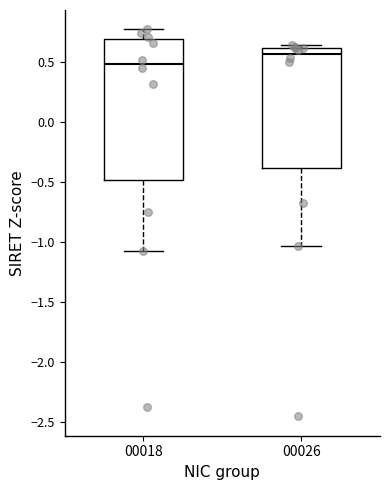

Reading left to right, transcribe this box plot: for each box, give where its median line is, the range the box spans, and where its two whiskers end, as read against the y-axis. The values are not printed on the chart, so give them approximately, as read against the axis.

00018: median 0.50, box -0.50 to 0.70, whiskers -1.05 to 0.80
00026: median 0.55, box -0.40 to 0.60, whiskers -1.05 to 0.65